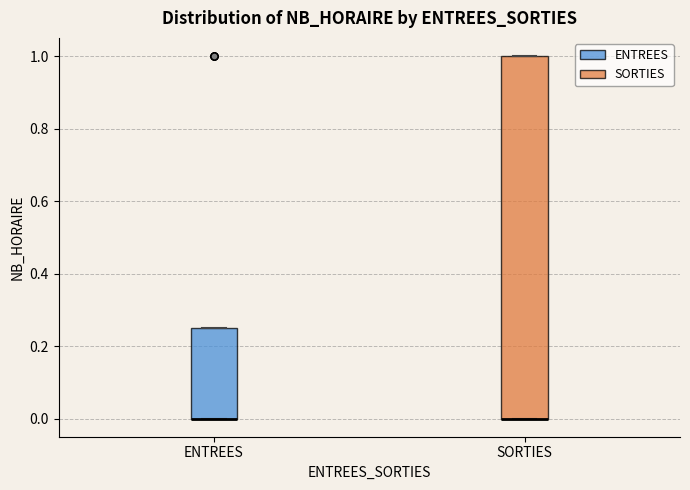

Comparing the boxes themselves (not the whiskers), which one is the tallest?

SORTIES